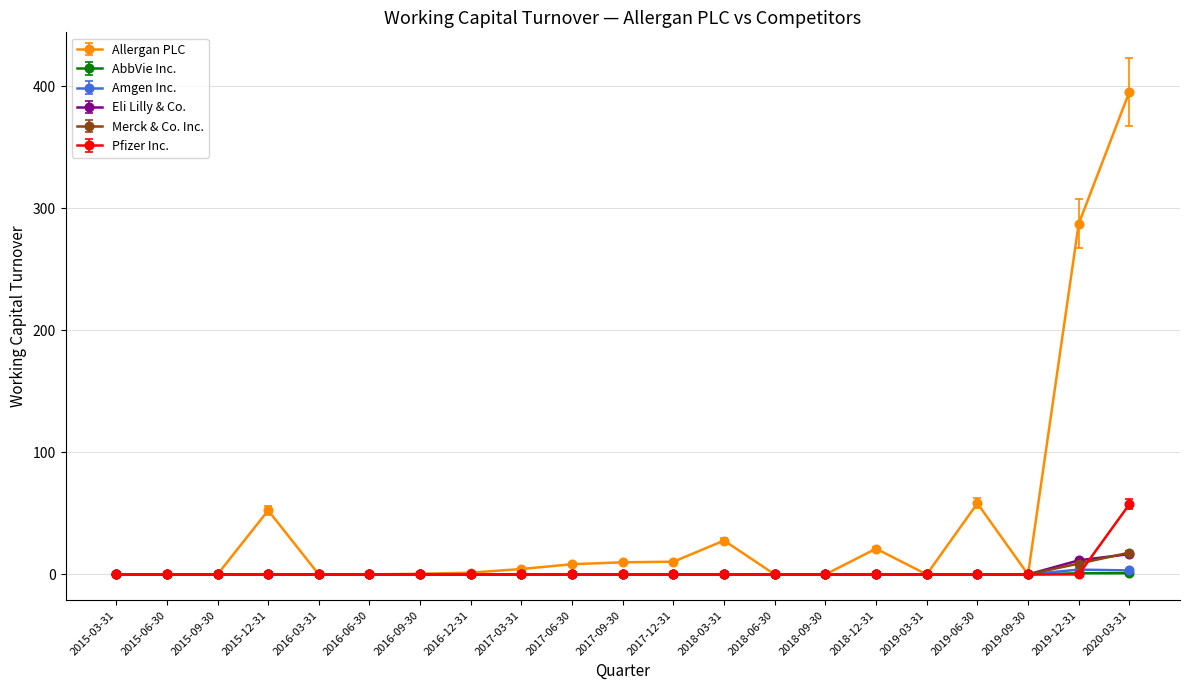

Is the value of Allergan PLC at 2017-12-31 greater than the value of Amgen Inc. at 2018-12-31?

Yes